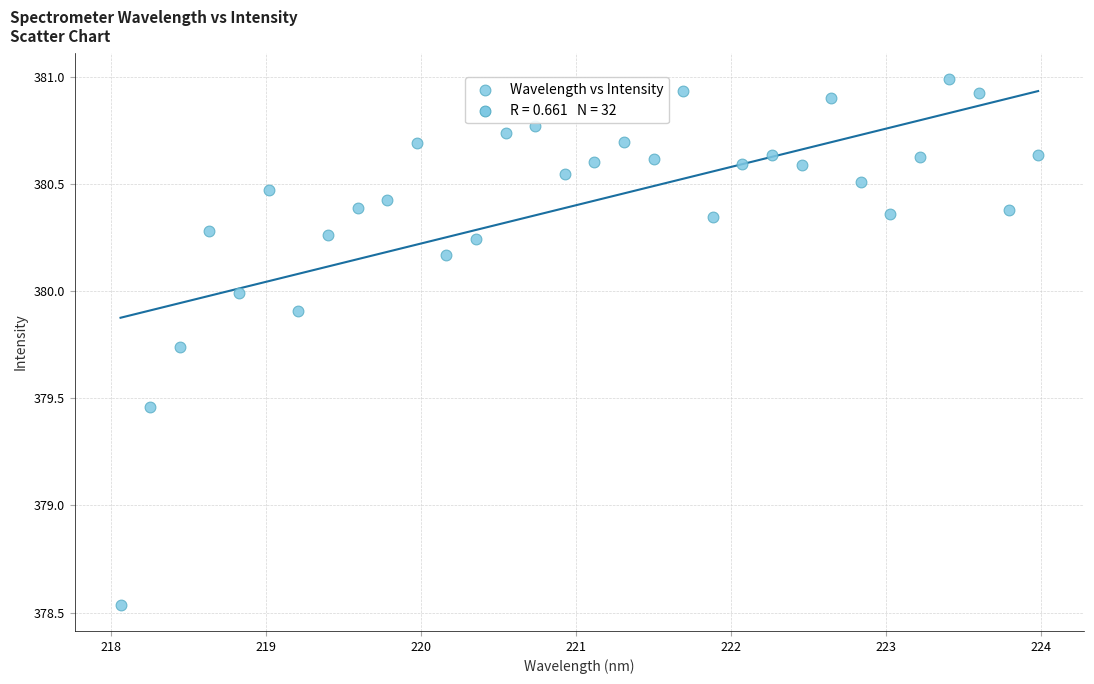

What is the range of Y values (max minus min)?

2.5